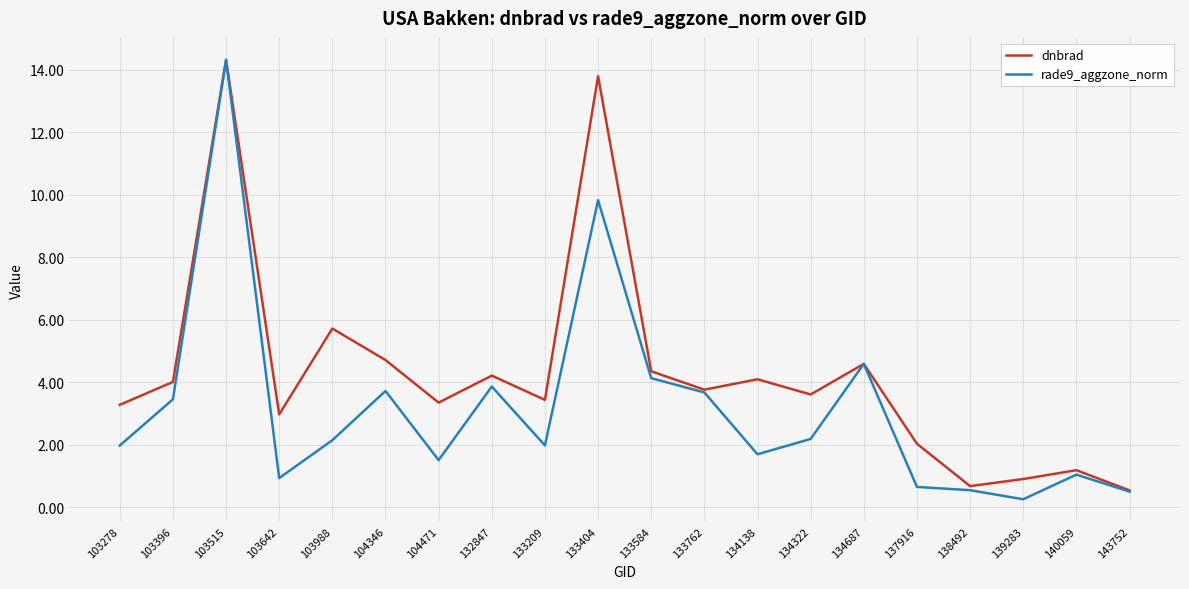

Where is dnbrad nearest to the value 7?

103988